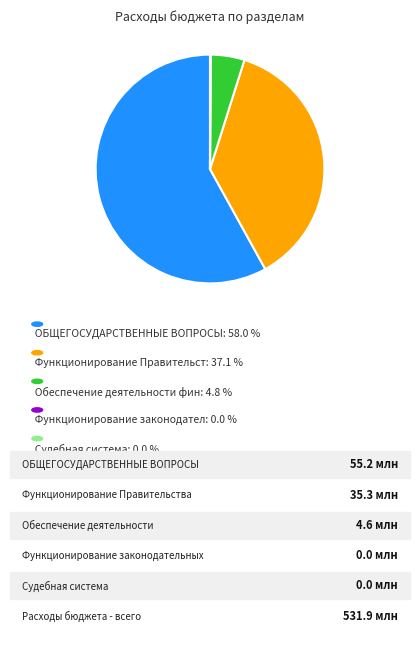

Does any single category account for the majority?

Yes